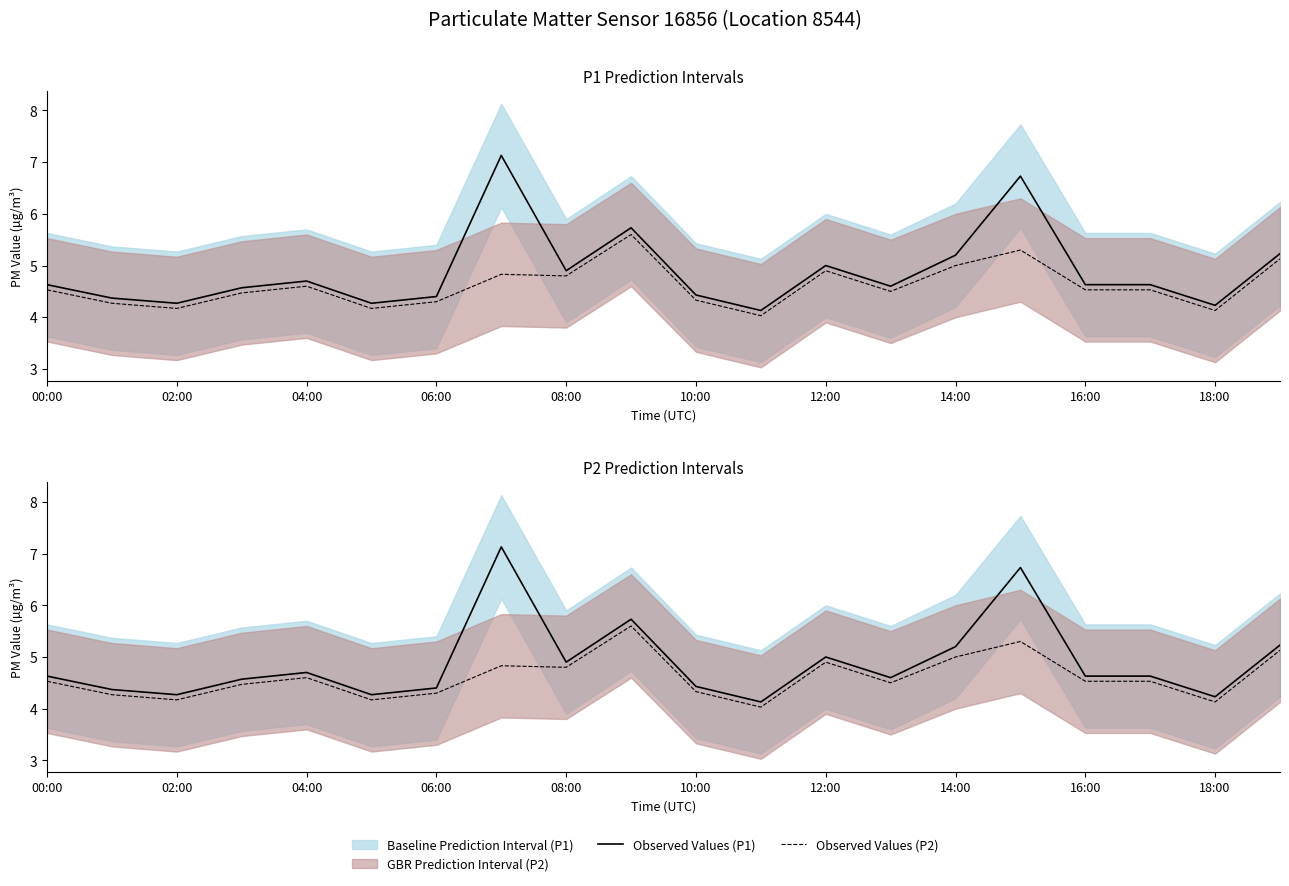

What is the spread (max minus min) of values at 12:00?

0.1